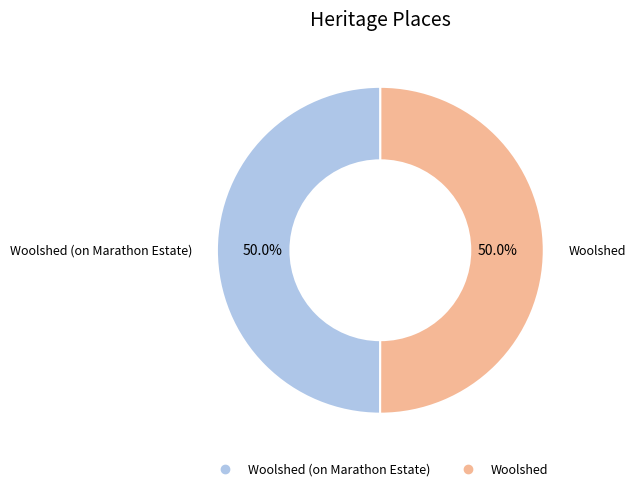

Rank the categories by value from highest to lowest.

Woolshed, Woolshed (on Marathon Estate)